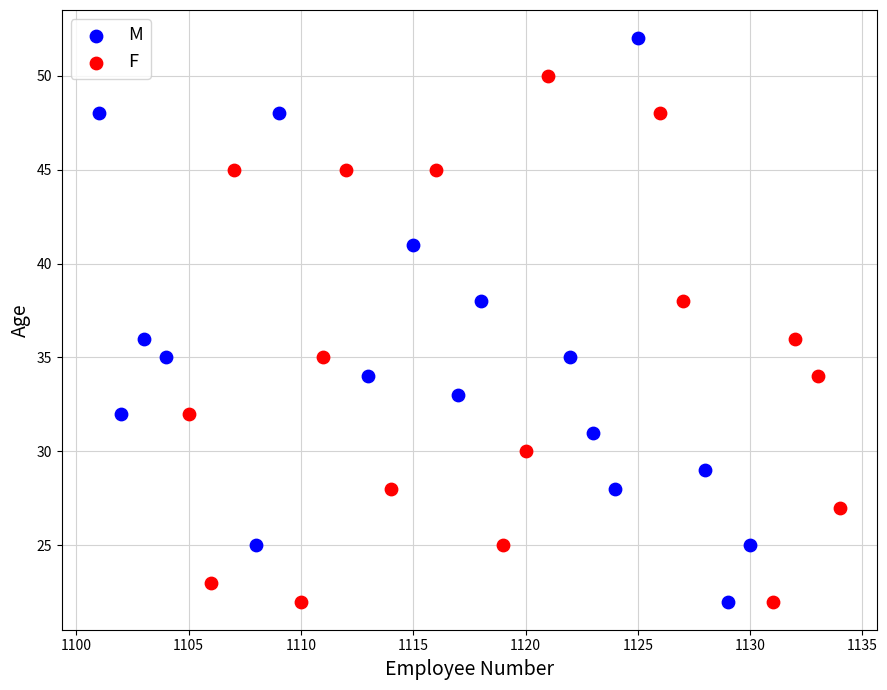

What are all the series names shown in the legend?

M, F